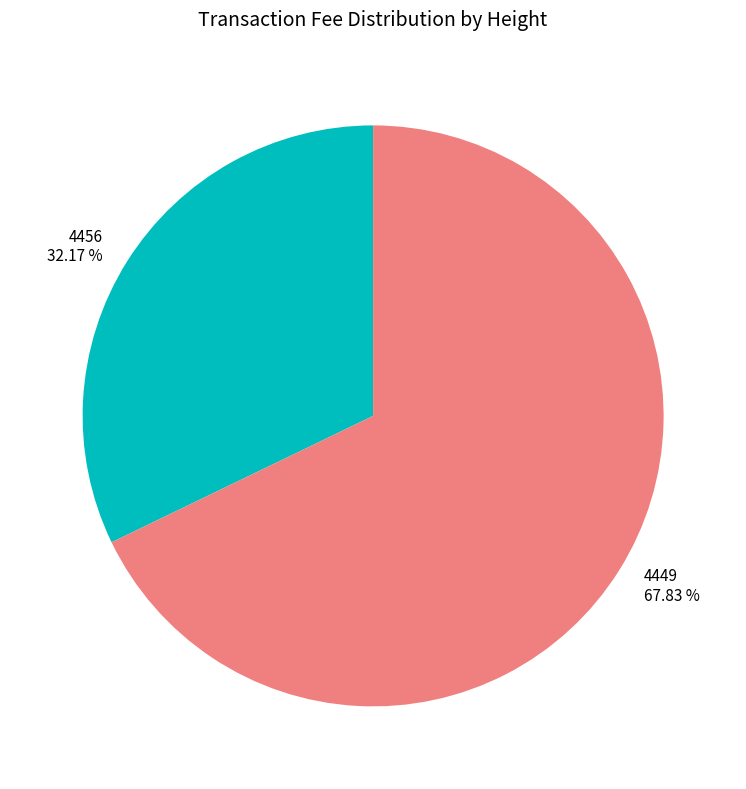

Is there any slice that represents more than half of the pie?

Yes